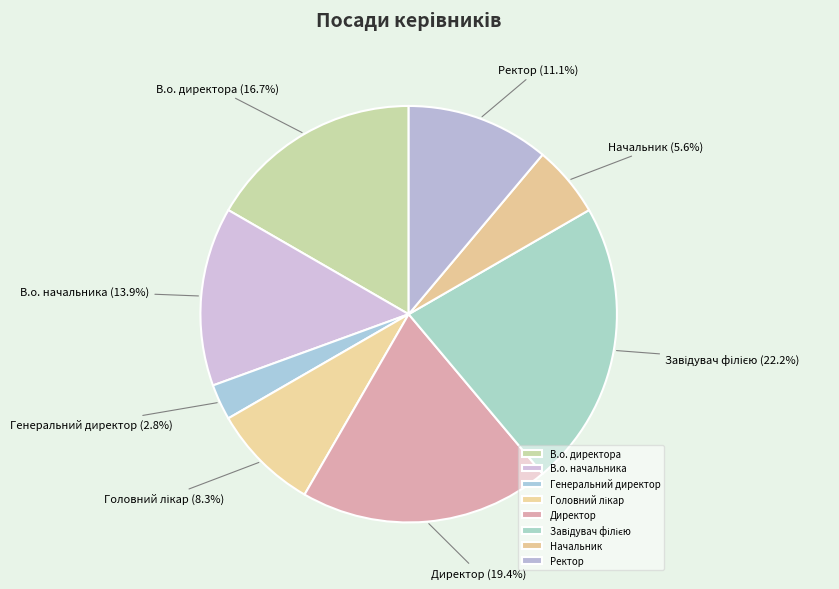

What percentage do Директор and В.о. начальника together represent?

33.3%